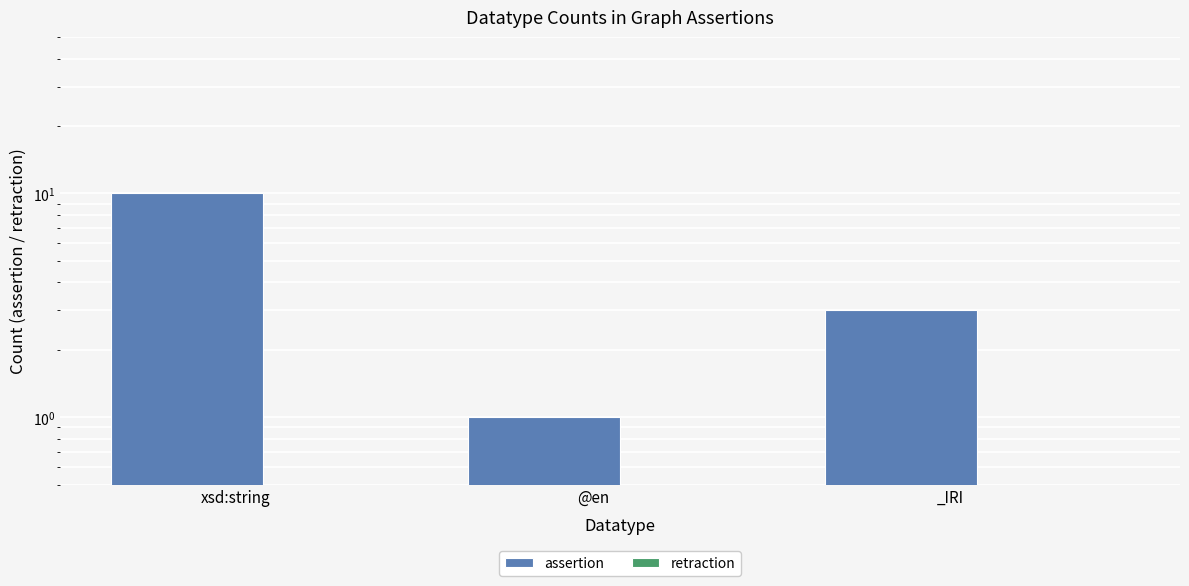

What is the difference between the assertion values at @en and _IRI?

2